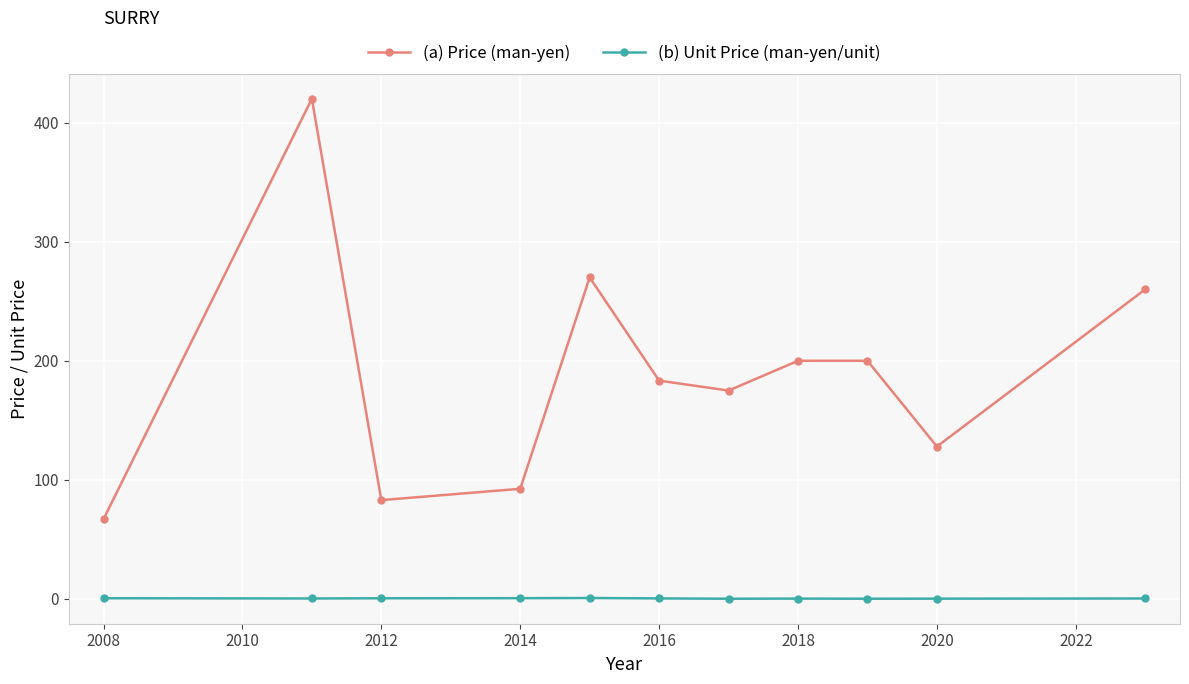

How many lines are shown in the chart?

2